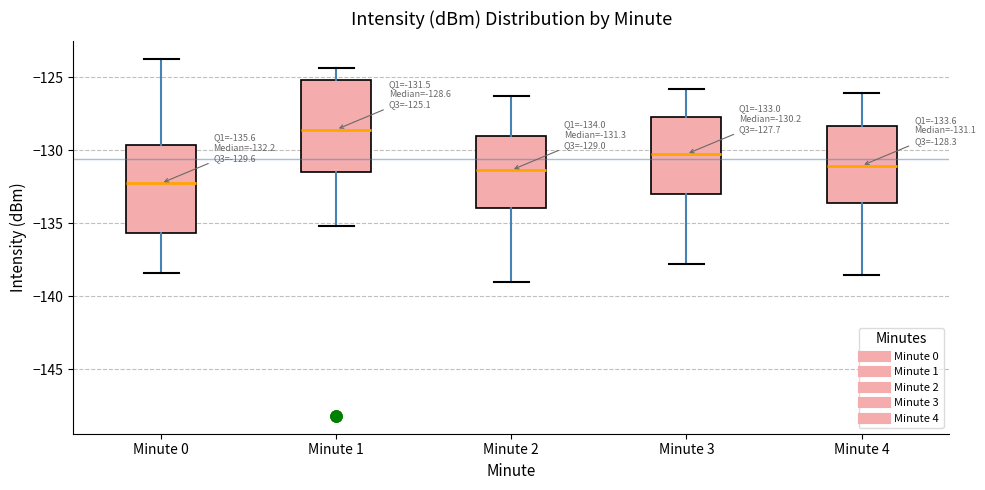

Which box's median line is the lowest?

Minute 0